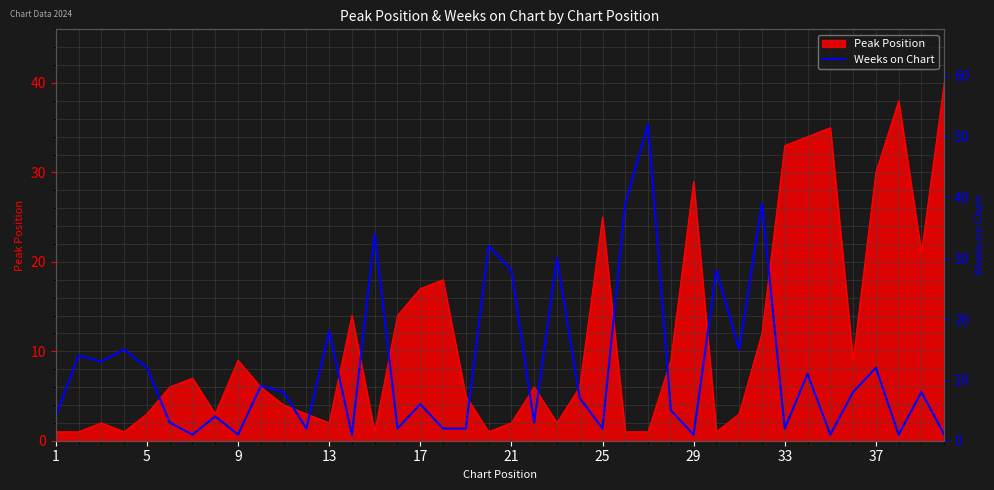

What is the maximum value for Peak Position?

40